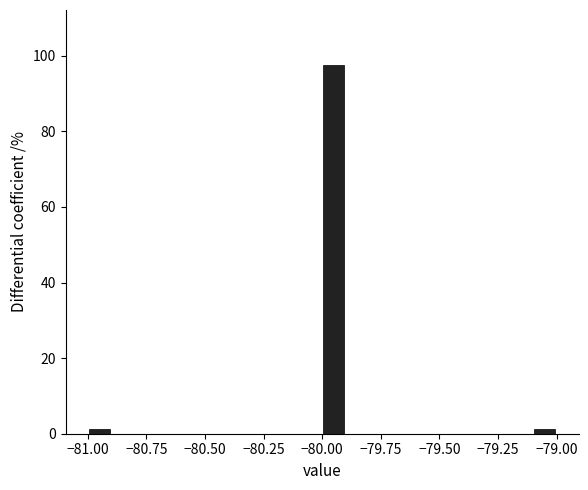

Around what value on the x-axis is the tallest bar? Give the approximate position of its centre, as read against the axis.

-79.95